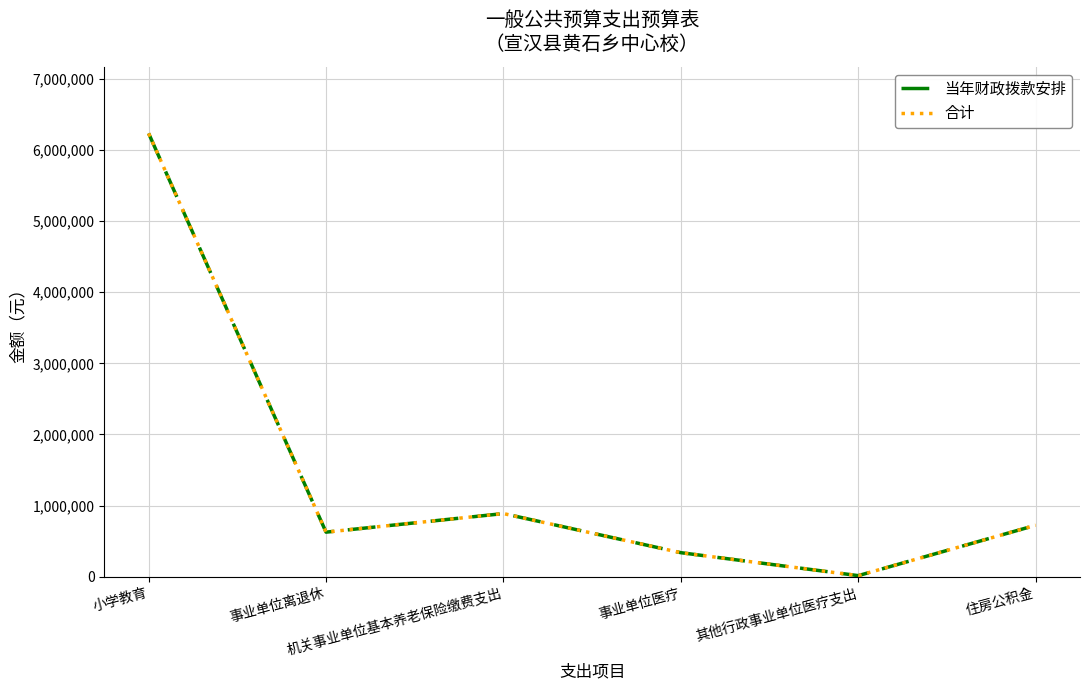

True or false: 当年财政拨款安排 and 合计 intersect in this chart.

False